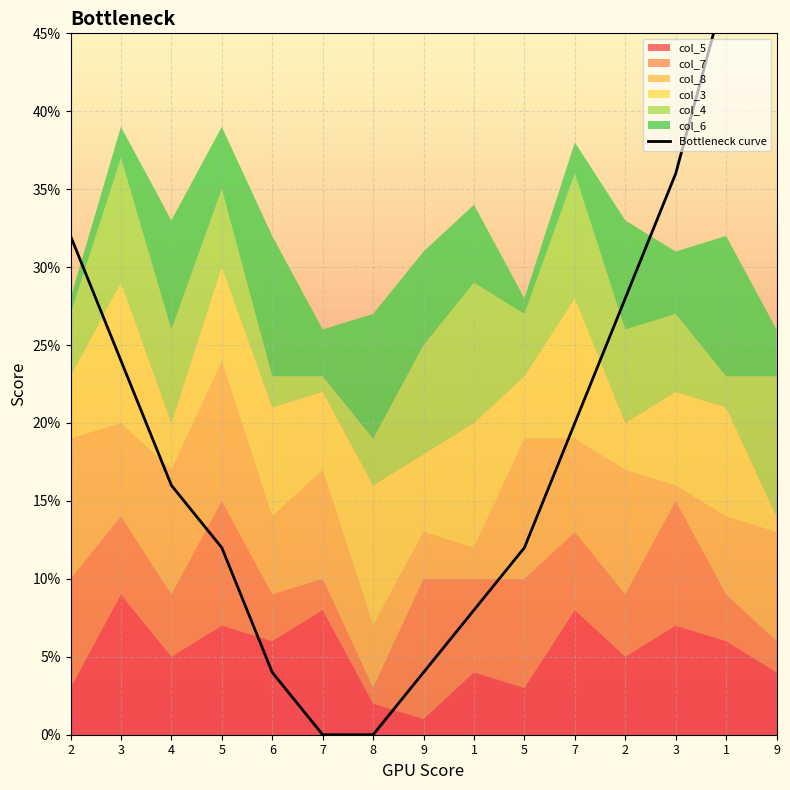

Reading left to right, extract all data points from this chart.

2=32	3=24	4=16	5=12	6=4	7=0	8=0	9=4	1=8	5=12	7=20	2=28	3=36	1=48	9=60